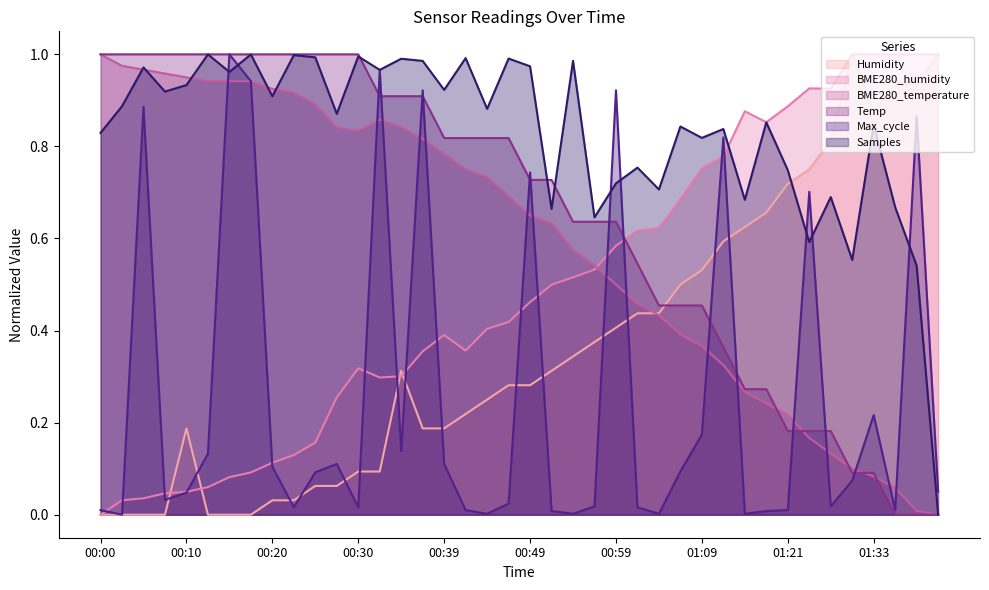

Rank the series by their maximum value, from lowest to highest.

Humidity, BME280_humidity, BME280_temperature, Temp, Max_cycle, Samples